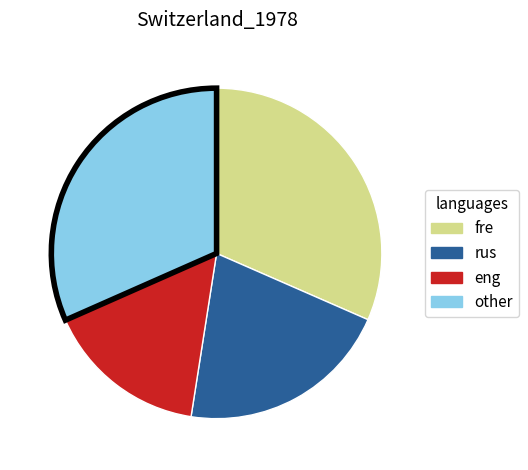

Count the number of slices in the pie.

4